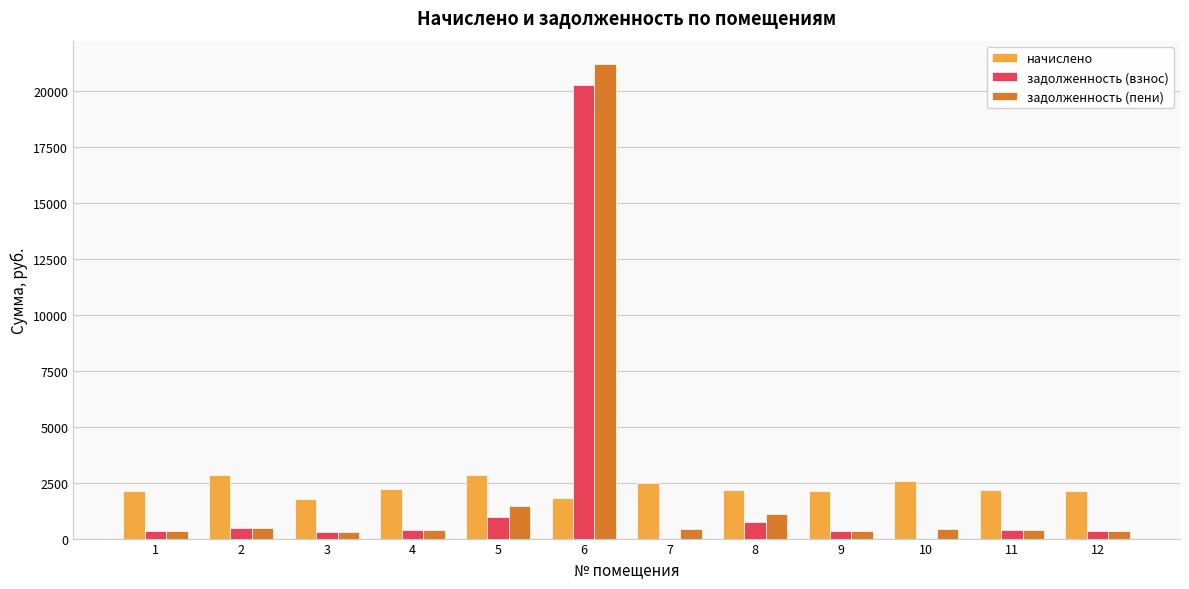

Is the value of начислено at 4 greater than the value of задолженность (взнос) at 10?

Yes